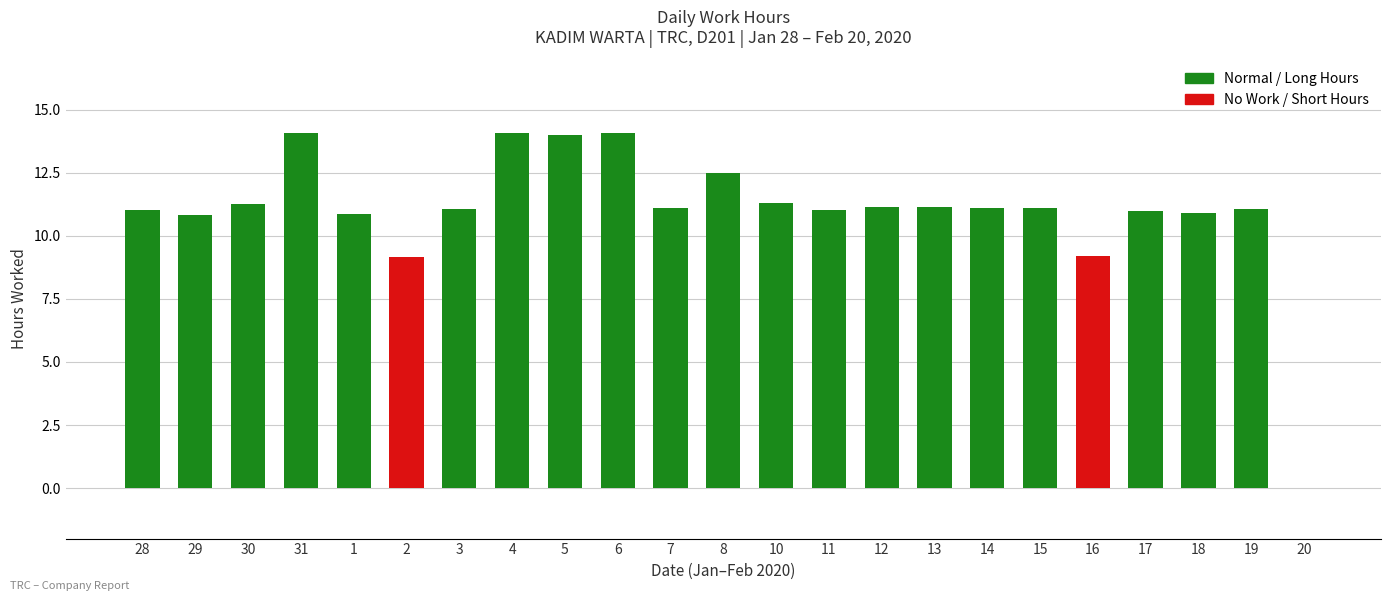

What is the sum of all values?

253.1